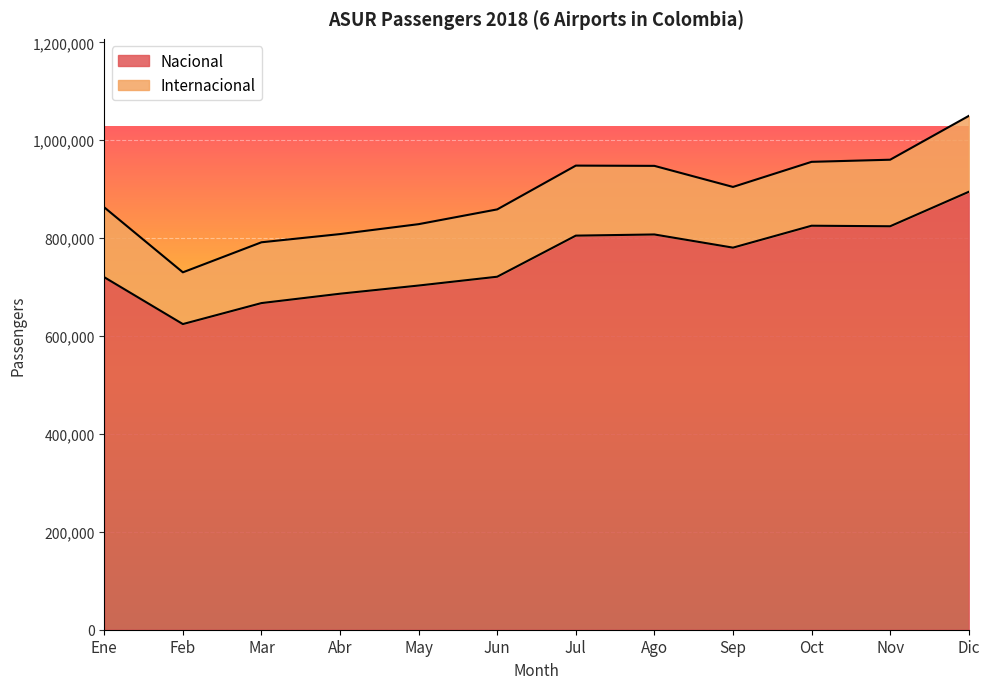

What is the greatest value displayed?

894749